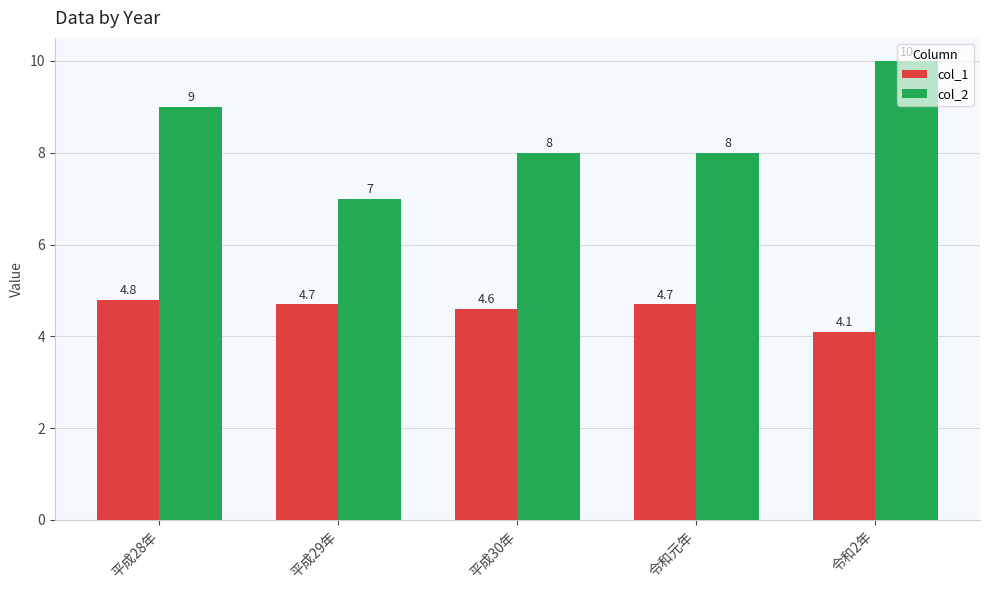

What is the sum of all col_2 values?

42.0